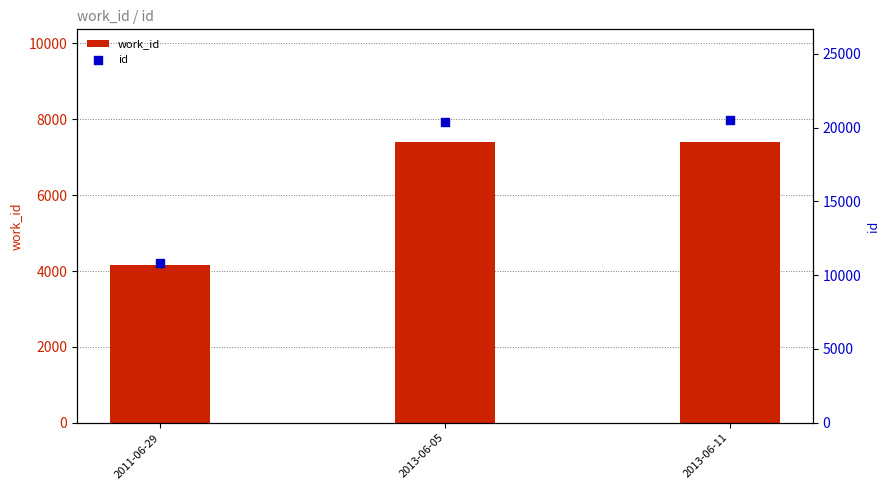

Which series has the largest Y range (max minus min)?

id